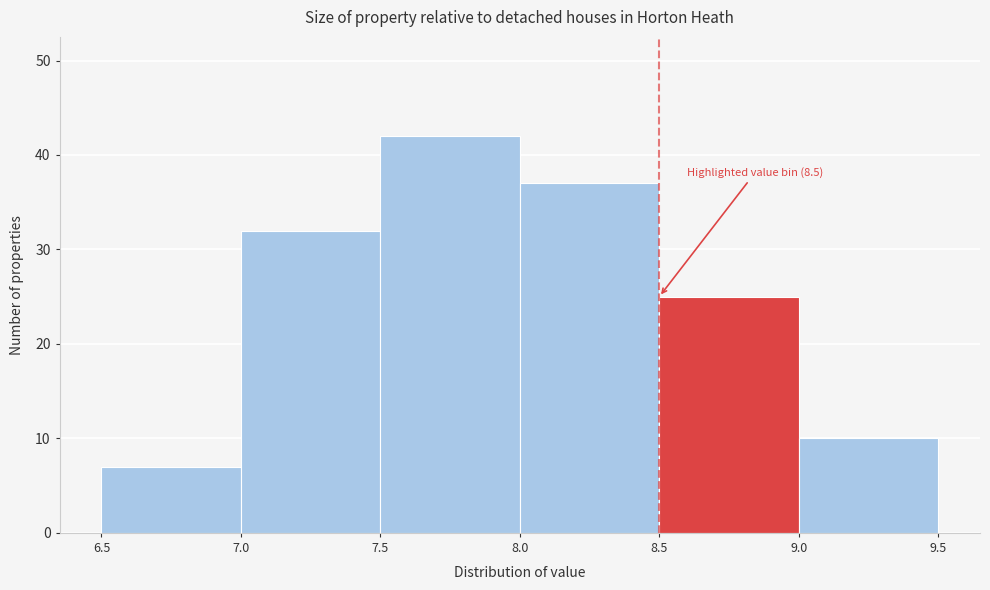

Which range on the x-axis has the tallest bar?

7.5 to 8.0